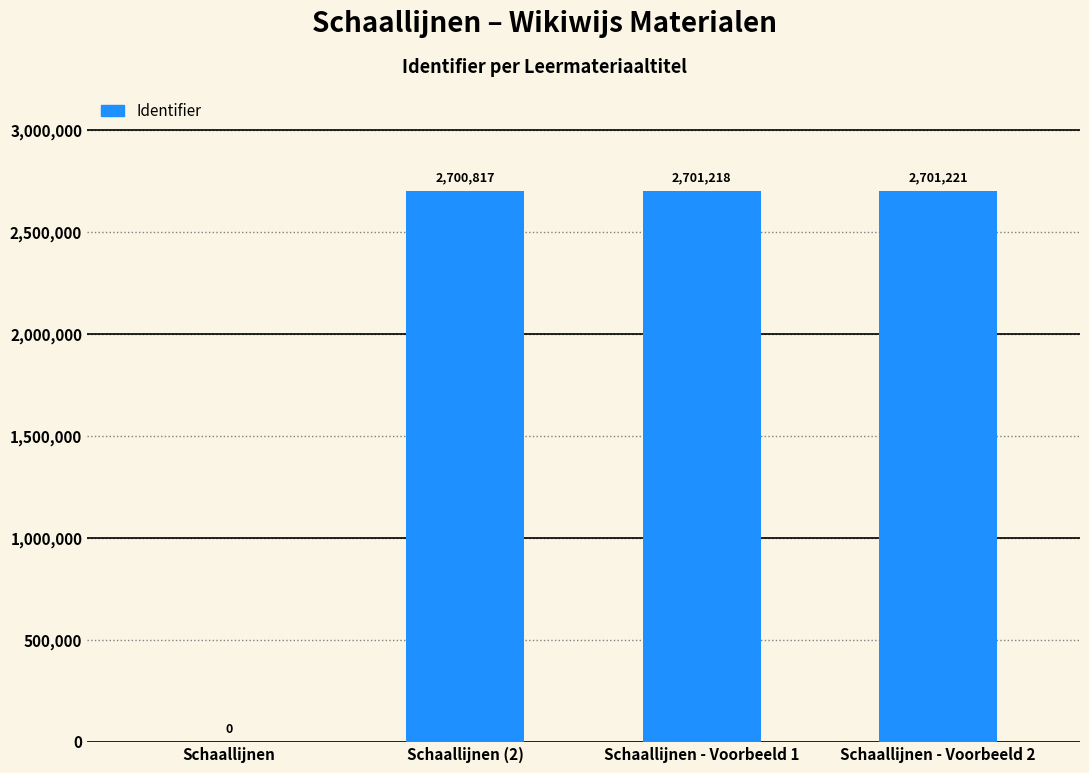

Does the chart contain stacked bars?

No